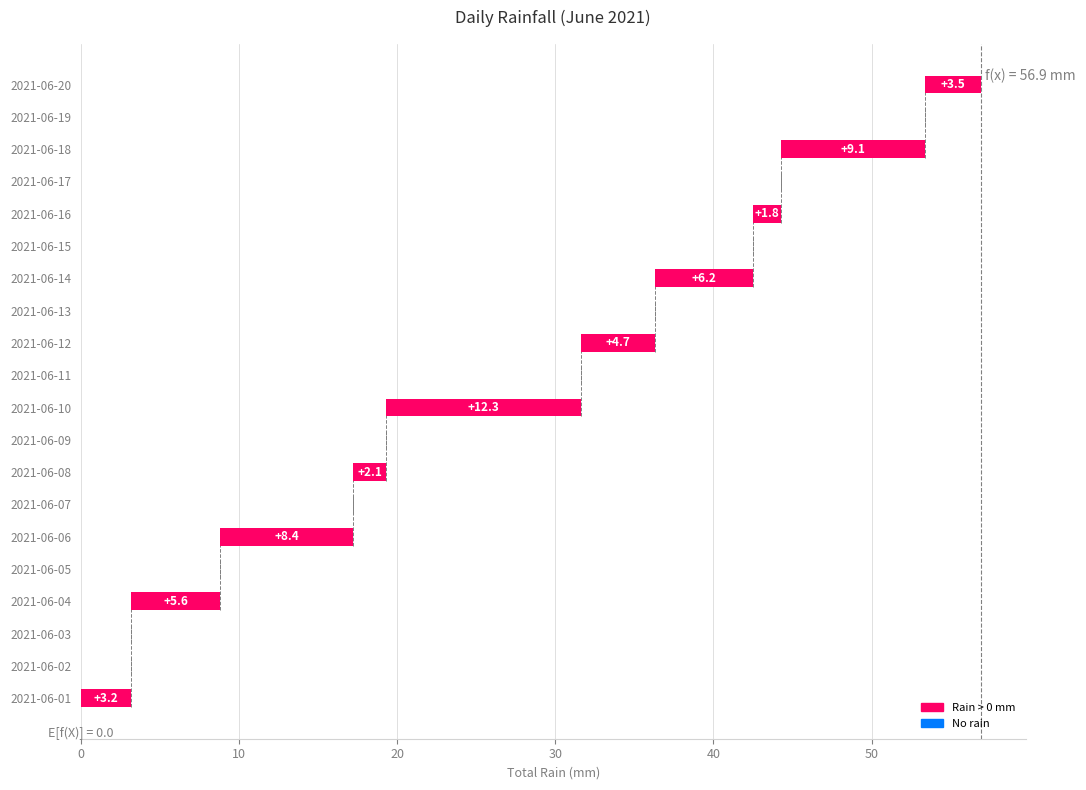

Between 2021-06-17 and 2021-06-12, which is larger?

2021-06-12